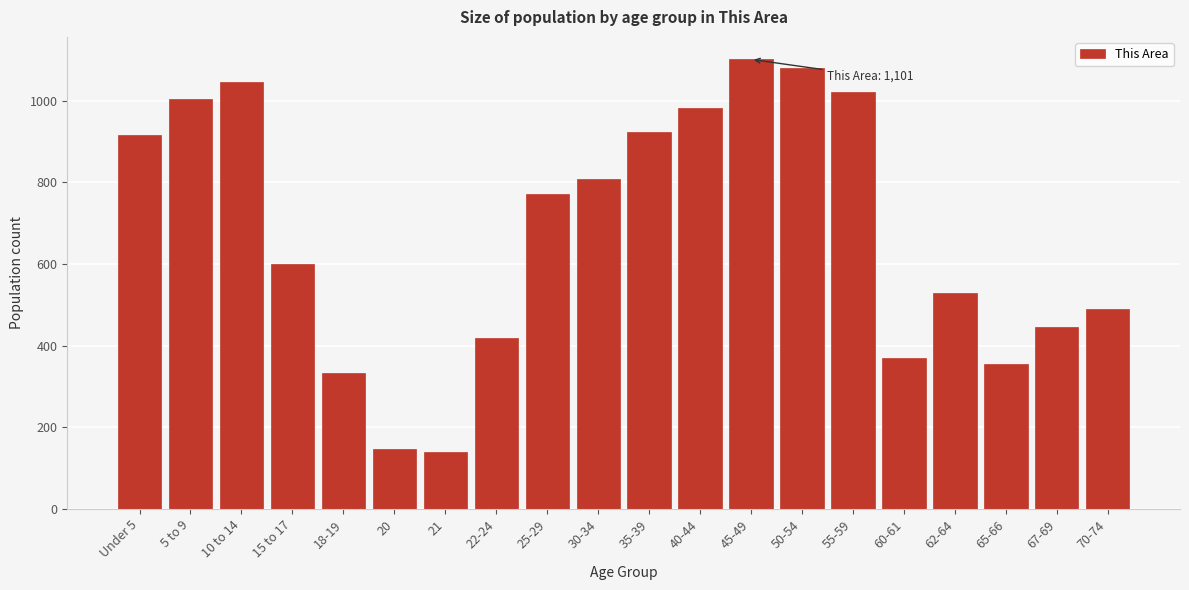

Reading right to left, extract all data points from this chart.

70-74=490	67-69=446	65-66=355	62-64=529	60-61=370	55-59=1021	50-54=1079	45-49=1101	40-44=982	35-39=922	30-34=807	25-29=771	22-24=419	21=139	20=146	18-19=333	15 to 17=599	10 to 14=1045	5 to 9=1003	Under 5=917